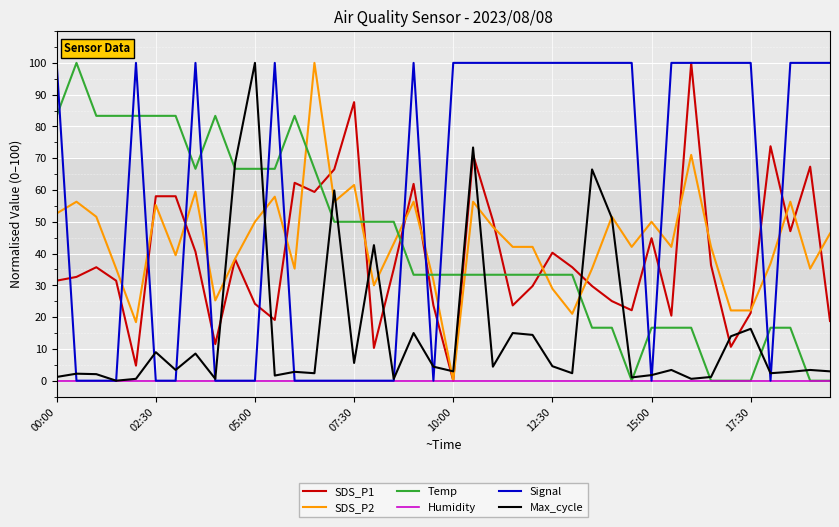

Which series has the largest total across all categories?

Signal